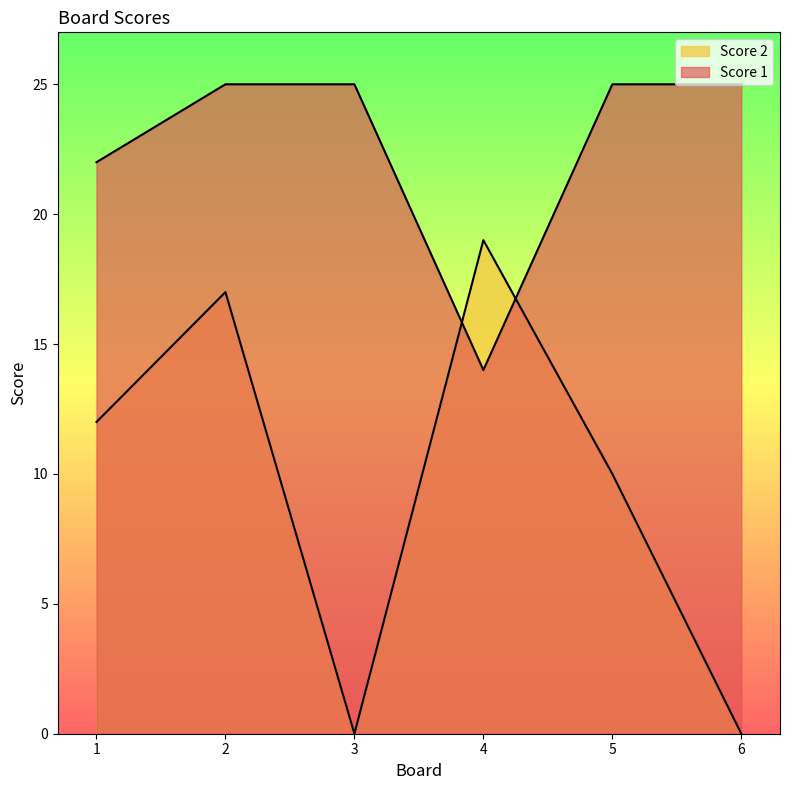

Which category has the highest value across all series?

2